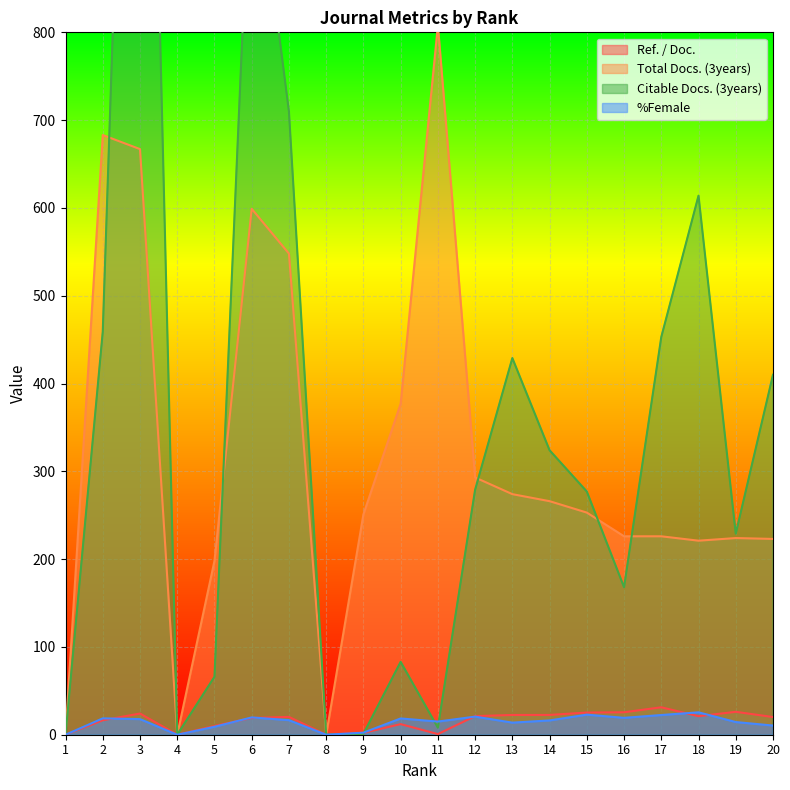

What is the difference between the second highest and minimum values in the Ref. / Doc. series?

26.1